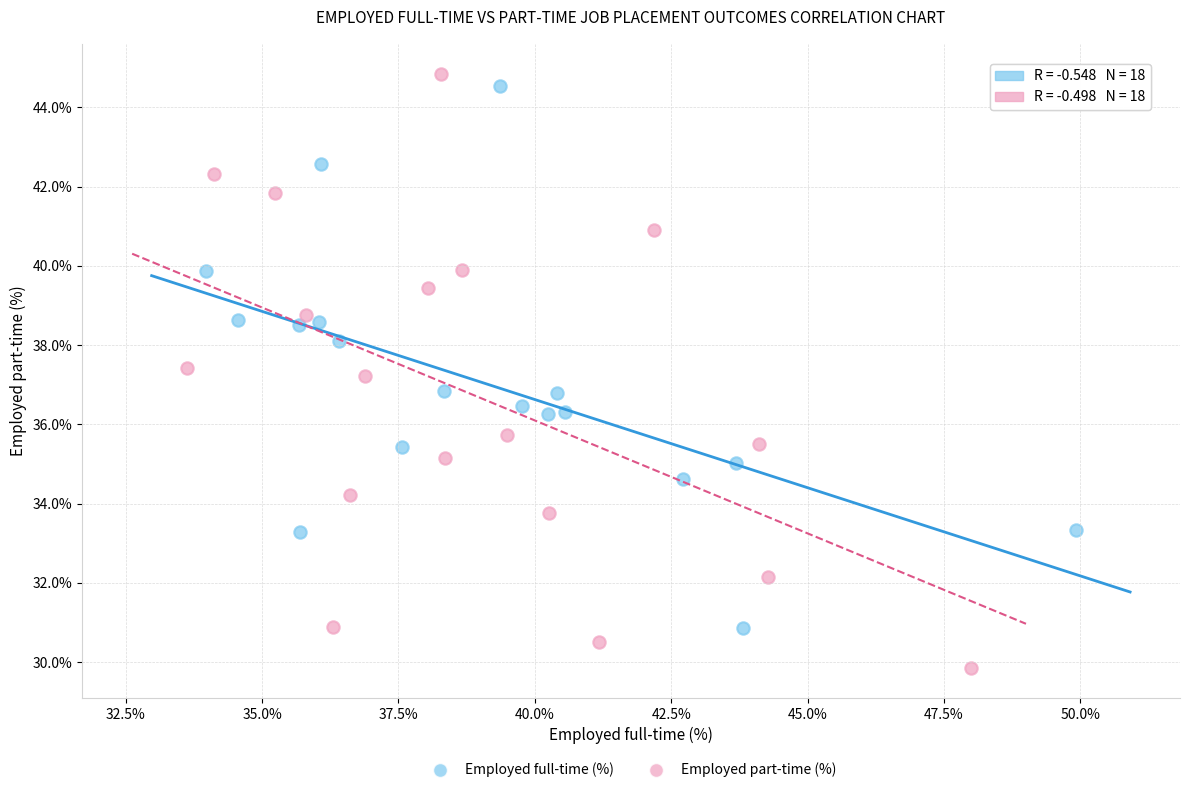

Which series contains the lowest Y value?

Employed part-time (%)